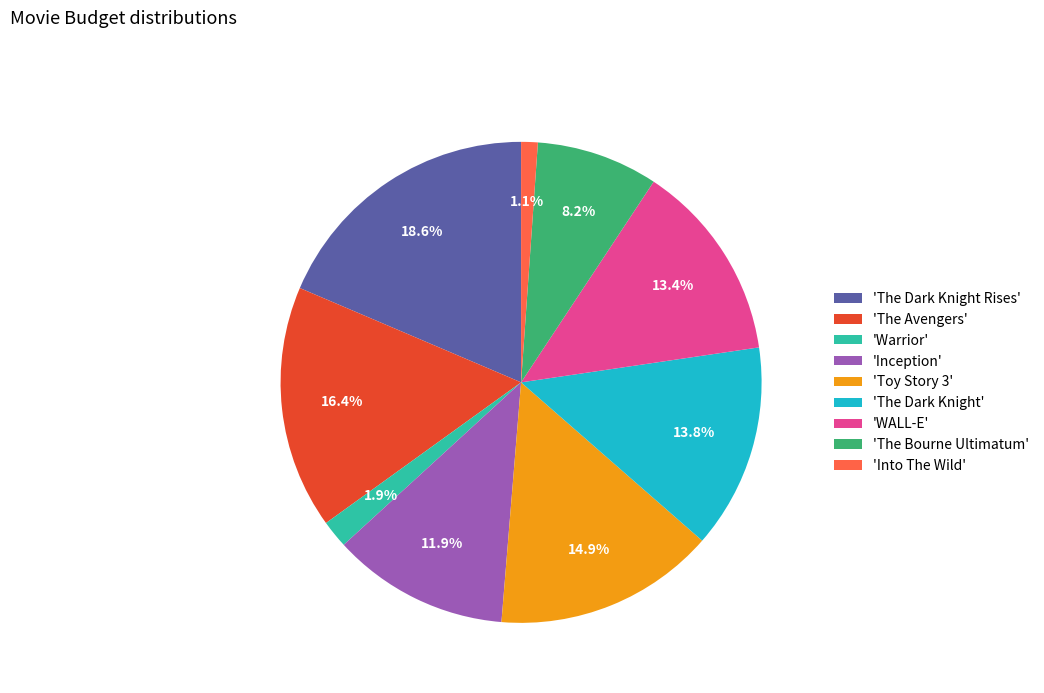

To the nearest percent, what is the difference between the largest and smallest slice percentages?

17%